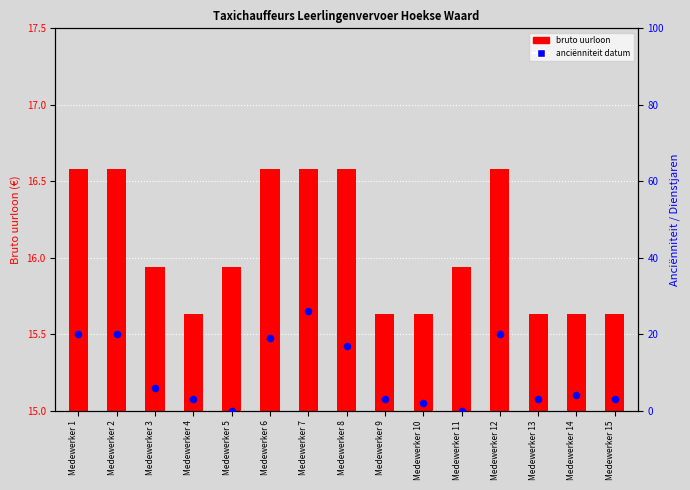

Which series has the widest spread of Y values?

anciënniteit datum